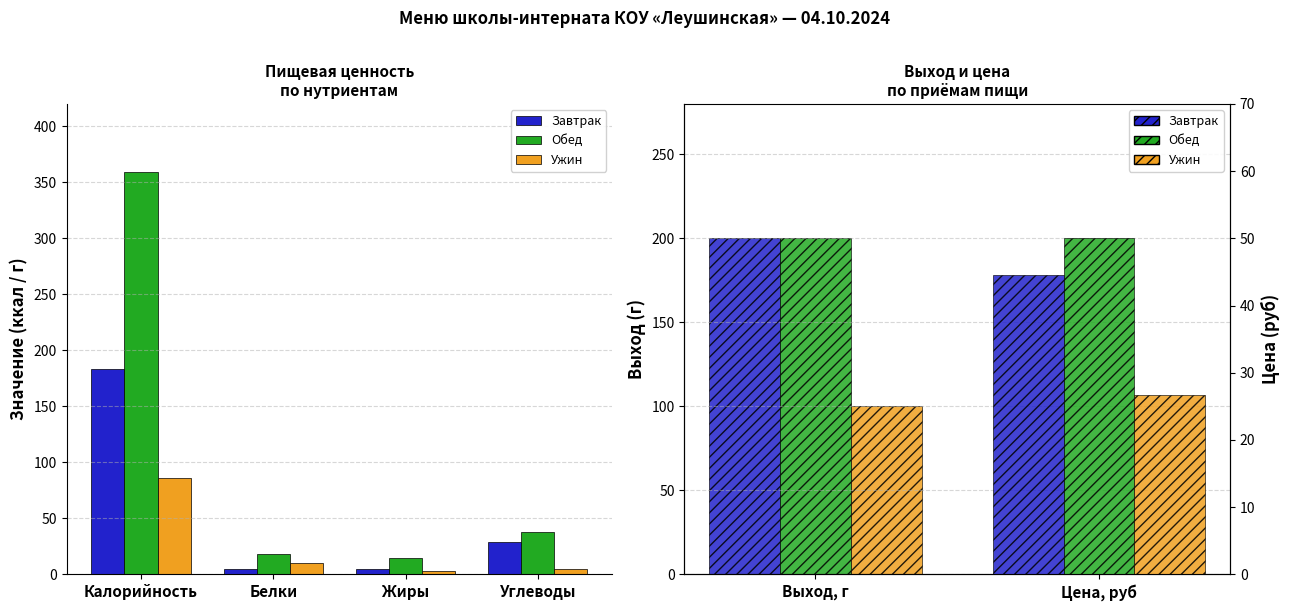

How many values in the Ужин series exceed 10?

1